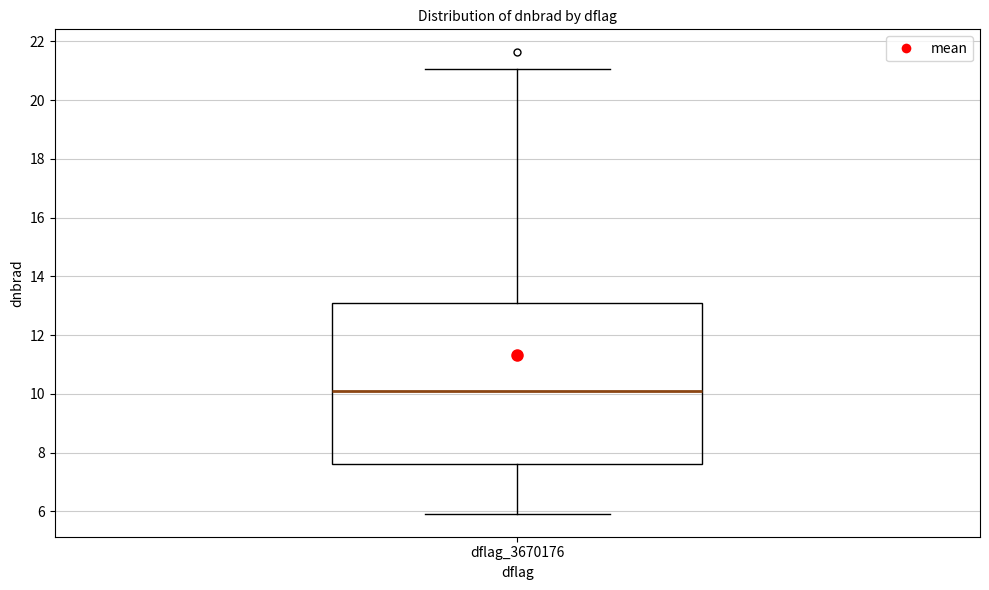

Where does the lower whisker of the box for dflag_3670176 end on the y-axis? The values are not printed on the chart, so give them approximately, as read against the axis.

6.0